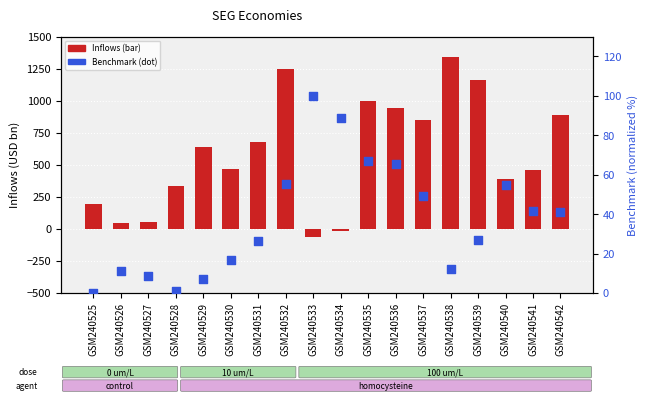

At how many categories does at least one series exceed 664?

8